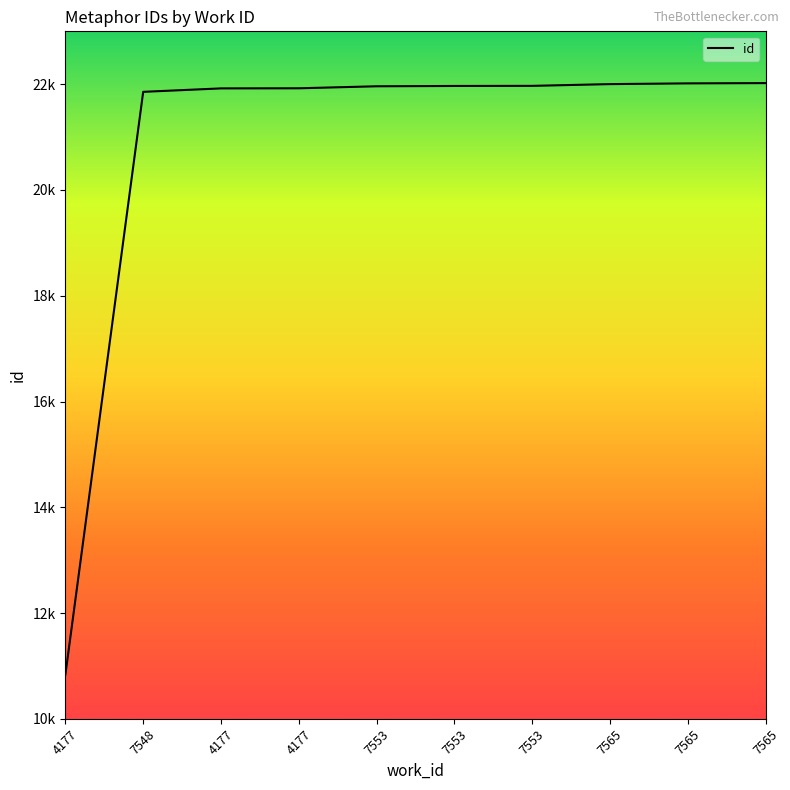

Does the chart display data point markers on the line(s)?

No